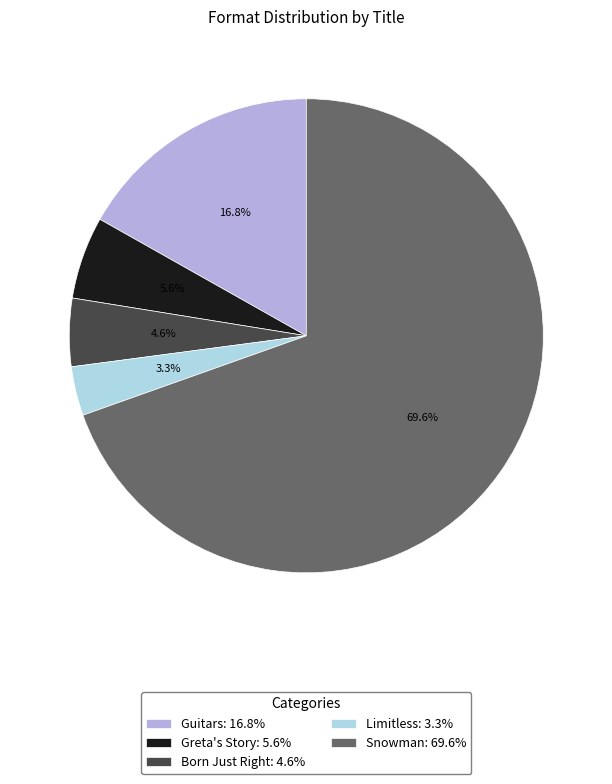

What percentage is the Guitars slice, to the nearest percent?

17%